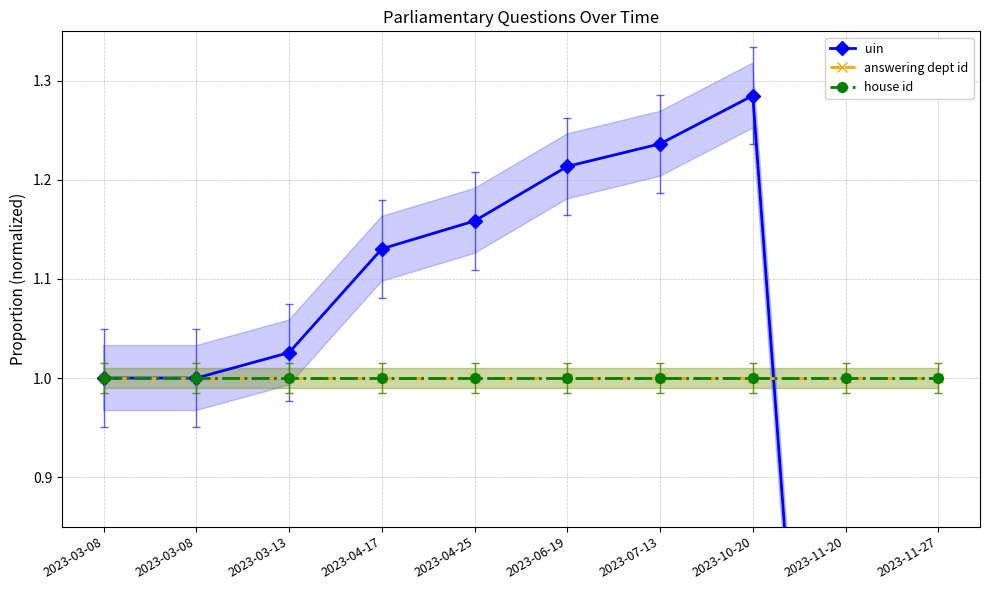

How many lines are shown in the chart?

3